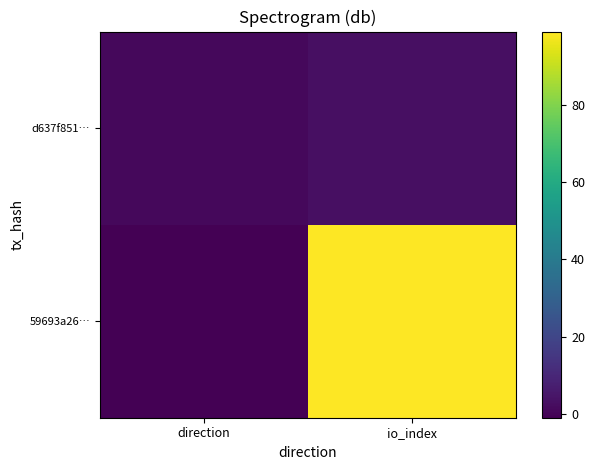

How many categories are shown in the chart?

2